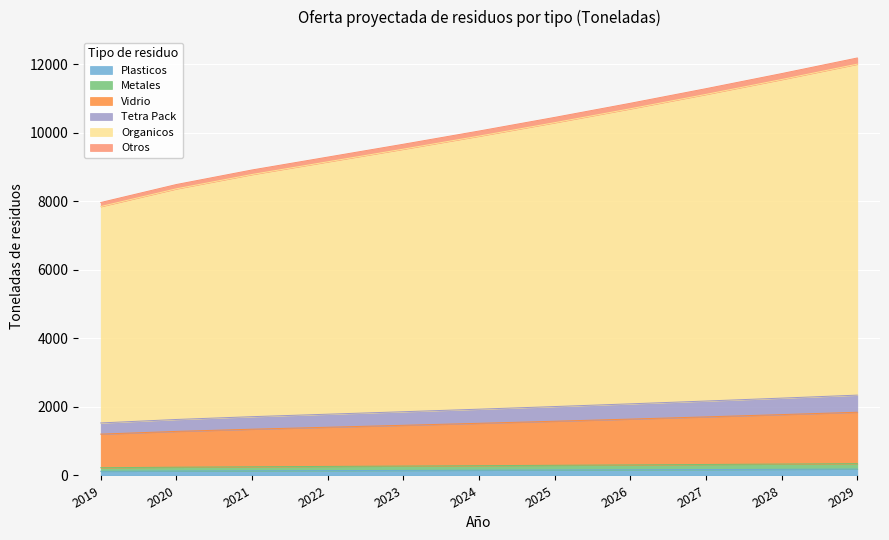

Is the value of Tetra Pack at 2027 greater than the value of Organicos at 2028?

No